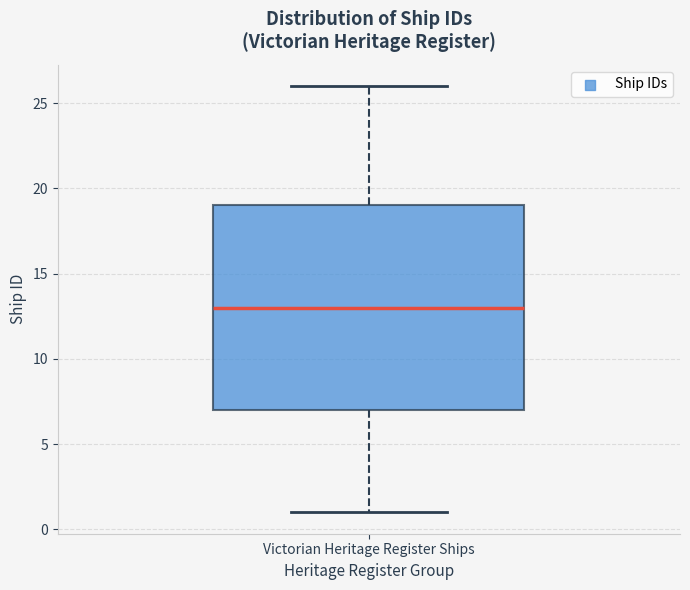

Transcribe this box plot: give where the median line is, the range the box spans, and where the two whiskers end, as read against the y-axis. The values are not printed on the chart, so give them approximately, as read against the axis.

median 13, box 7 to 19, whiskers 1 to 26